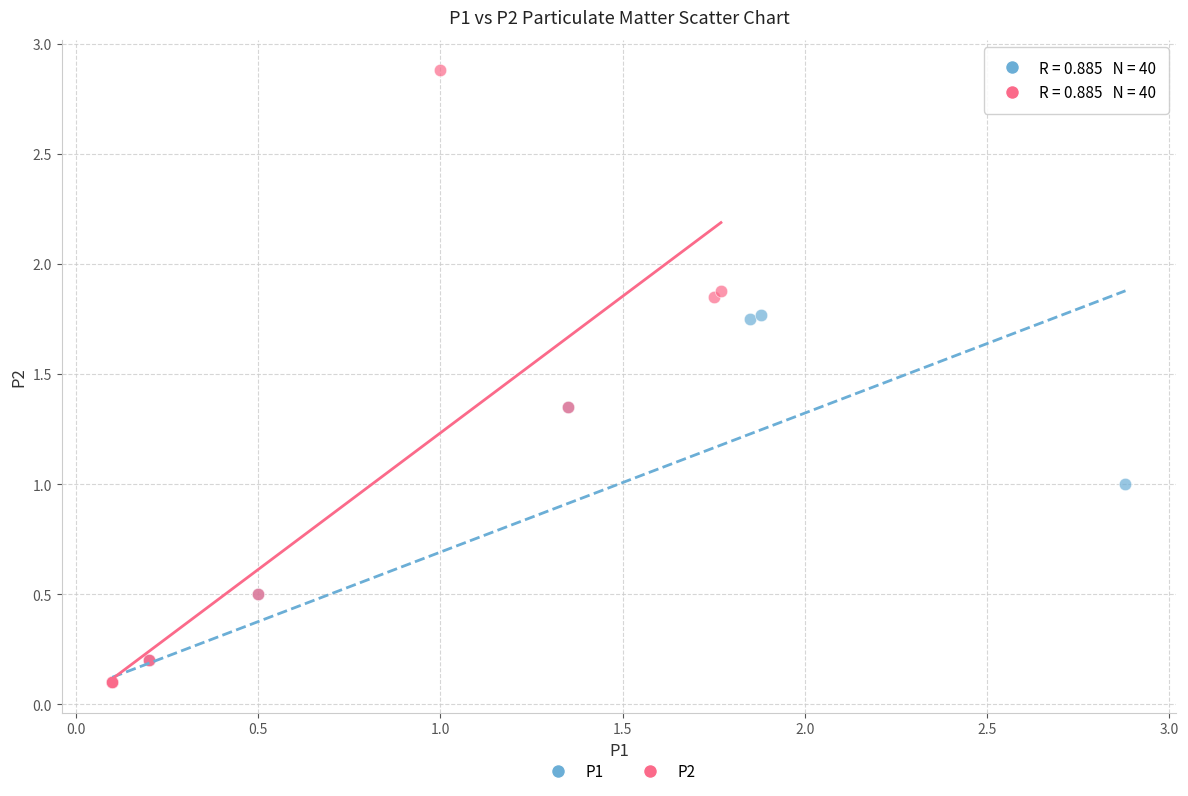

Which series has the widest spread of Y values?

P2